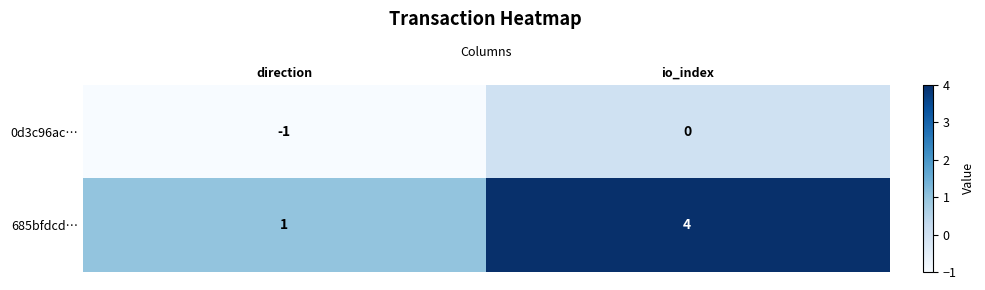

Which series has the widest spread of values?

685bfdcd…